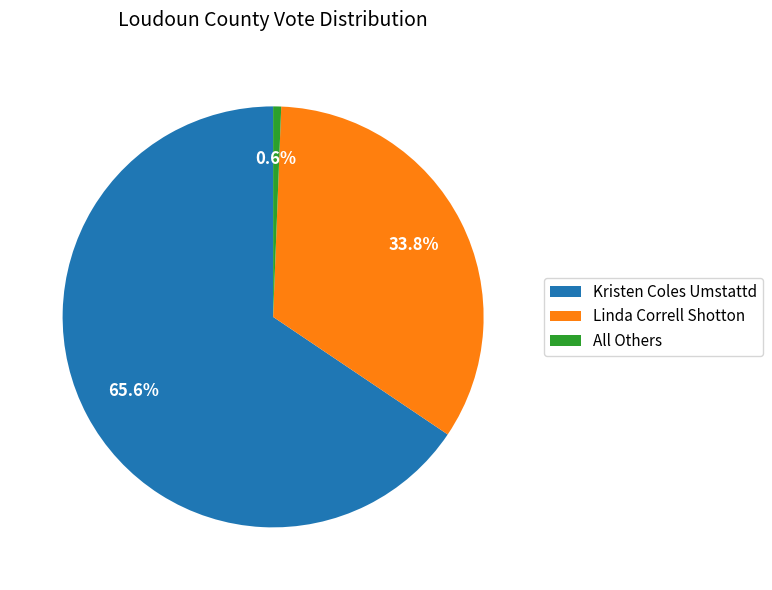

What is the ratio of the value at Linda Correll Shotton to the value at All Others?

55.0